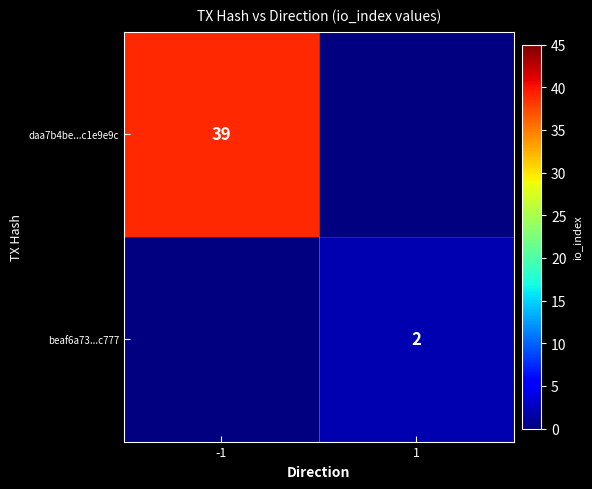

At how many categories does at least one series exceed 35?

1